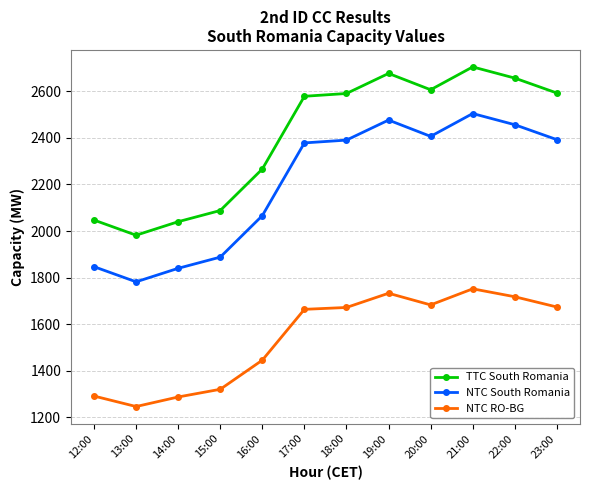

The NTC RO-BG series shows 1683 at 20:00. True or false?

True